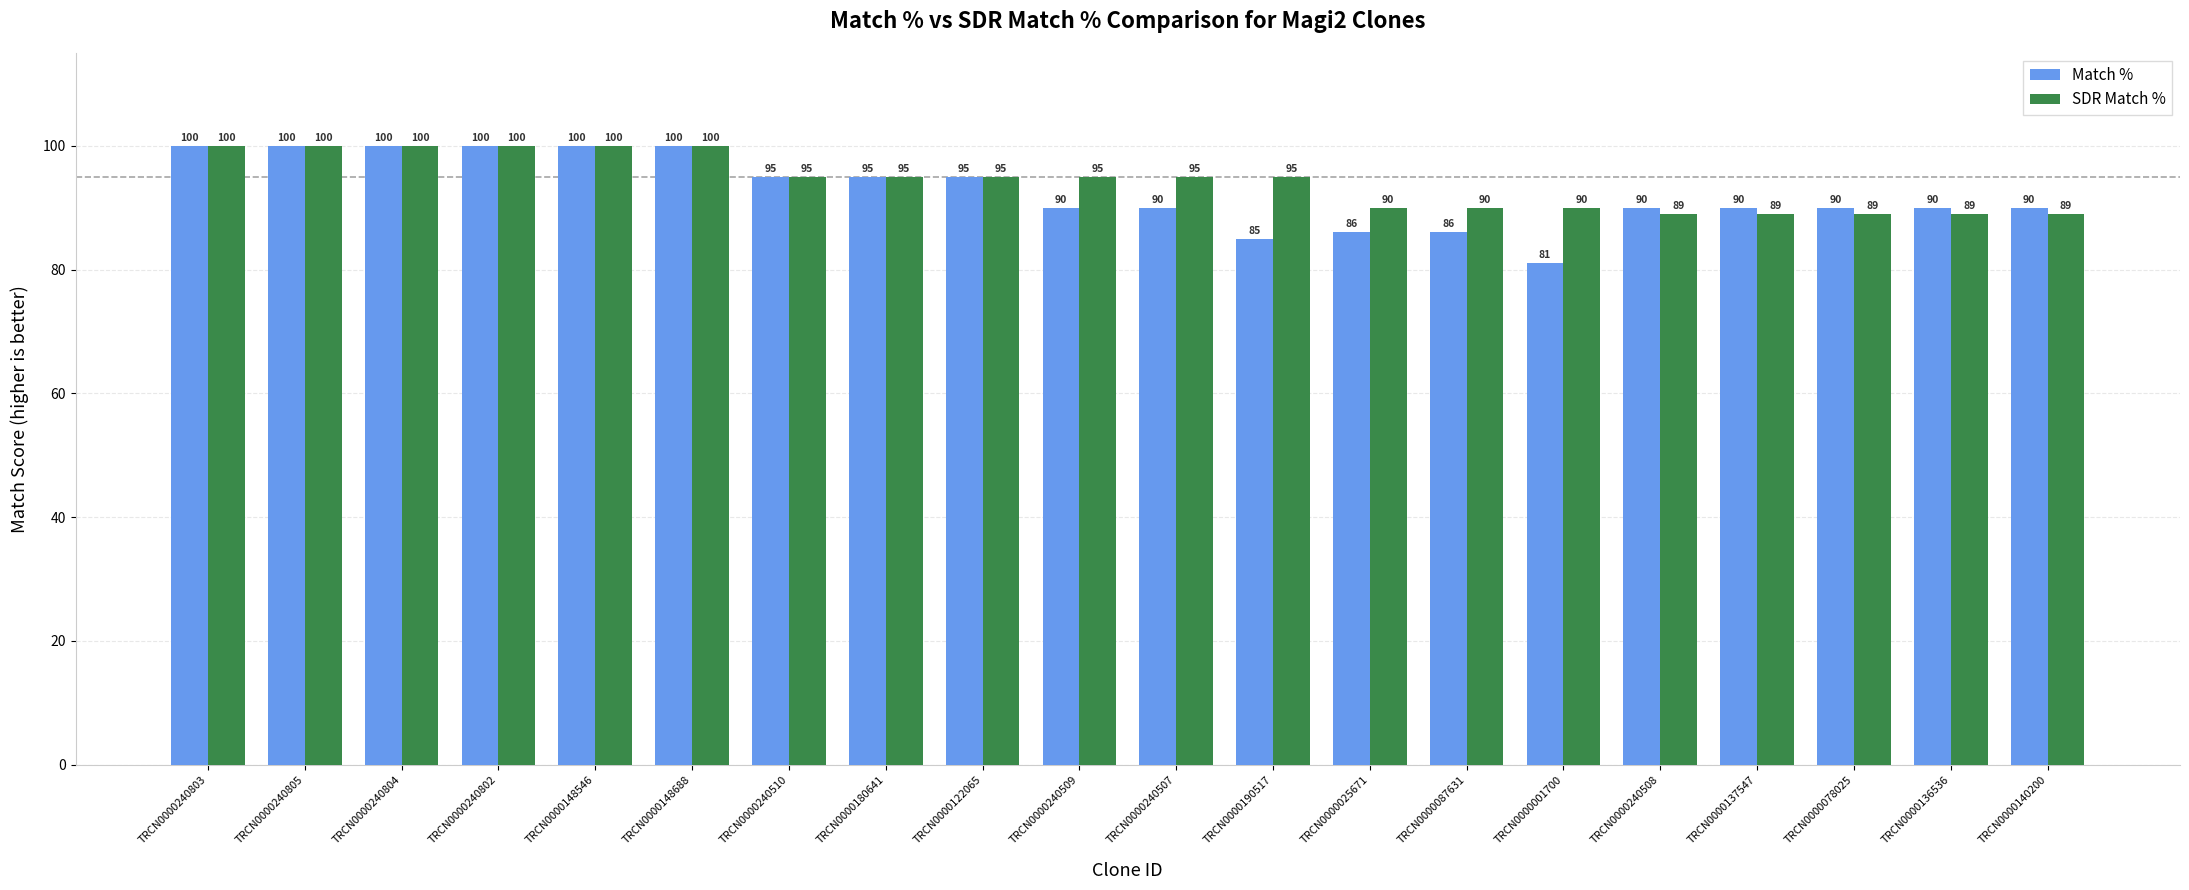

What are all the series names shown in the legend?

Match %, SDR Match %